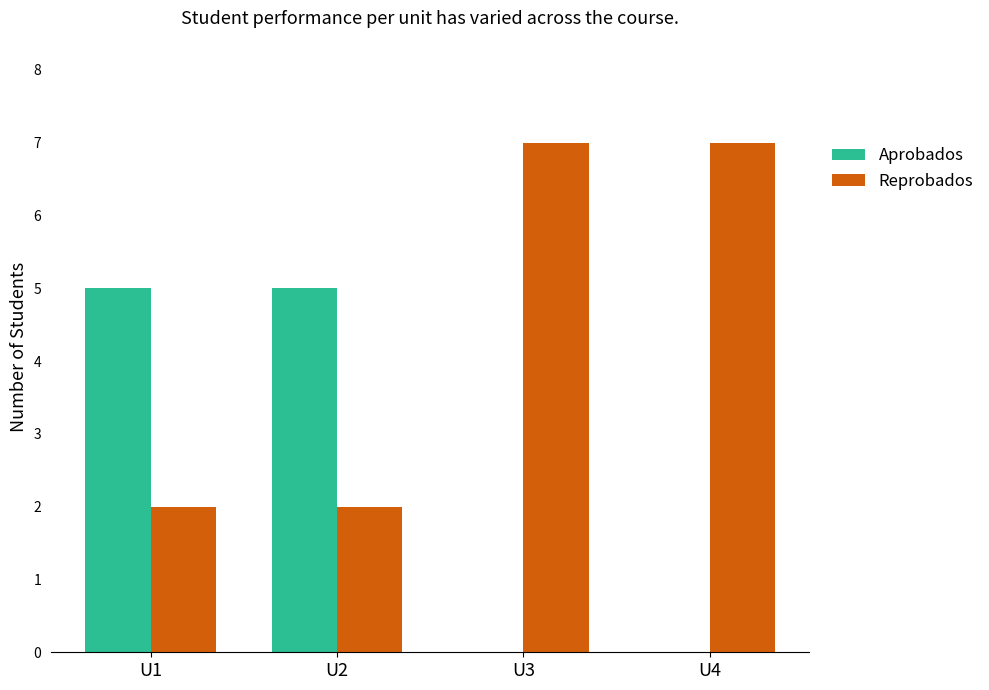

Reading left to right, list all the values displayed in this chart.

Aprobados: 5	5	0	0
Reprobados: 2	2	7	7